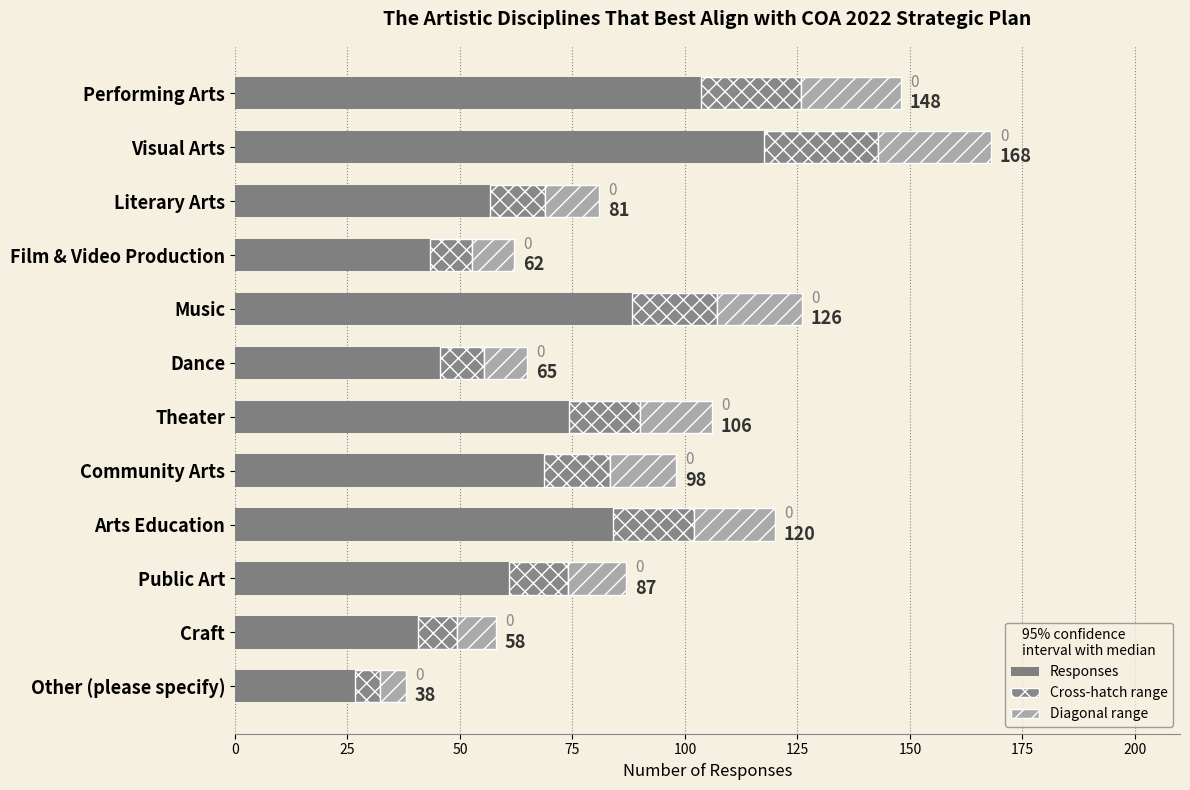

Which has a higher value, Community Arts or Public Art?

Community Arts